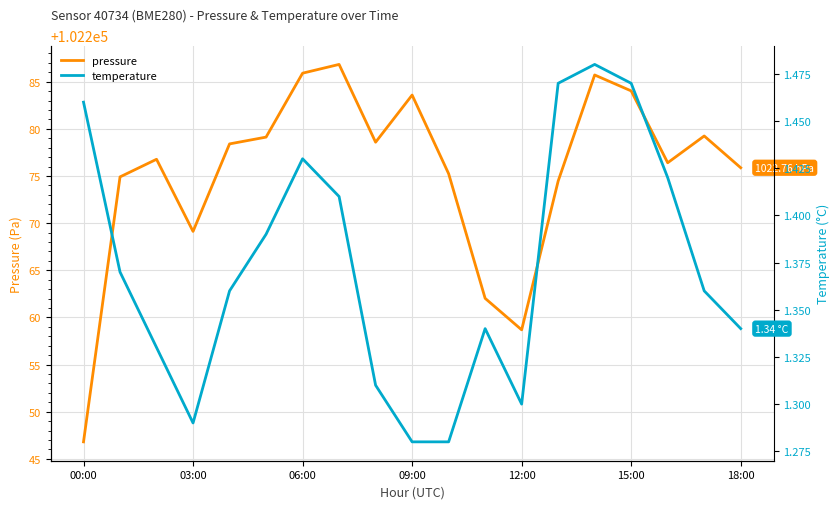

What position from the left is 09:00?

10